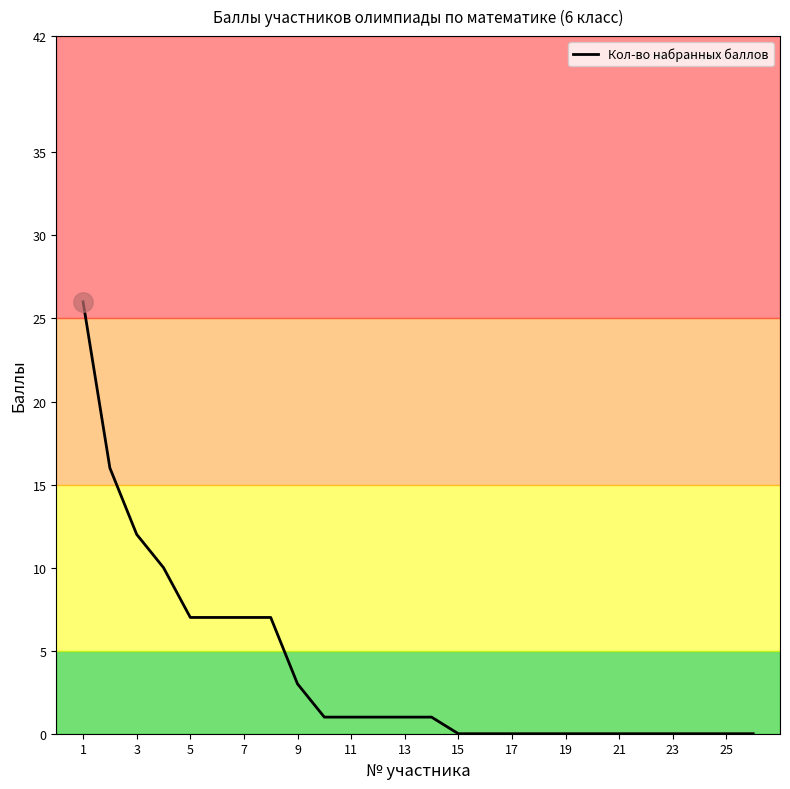

What is the greatest value displayed?

26